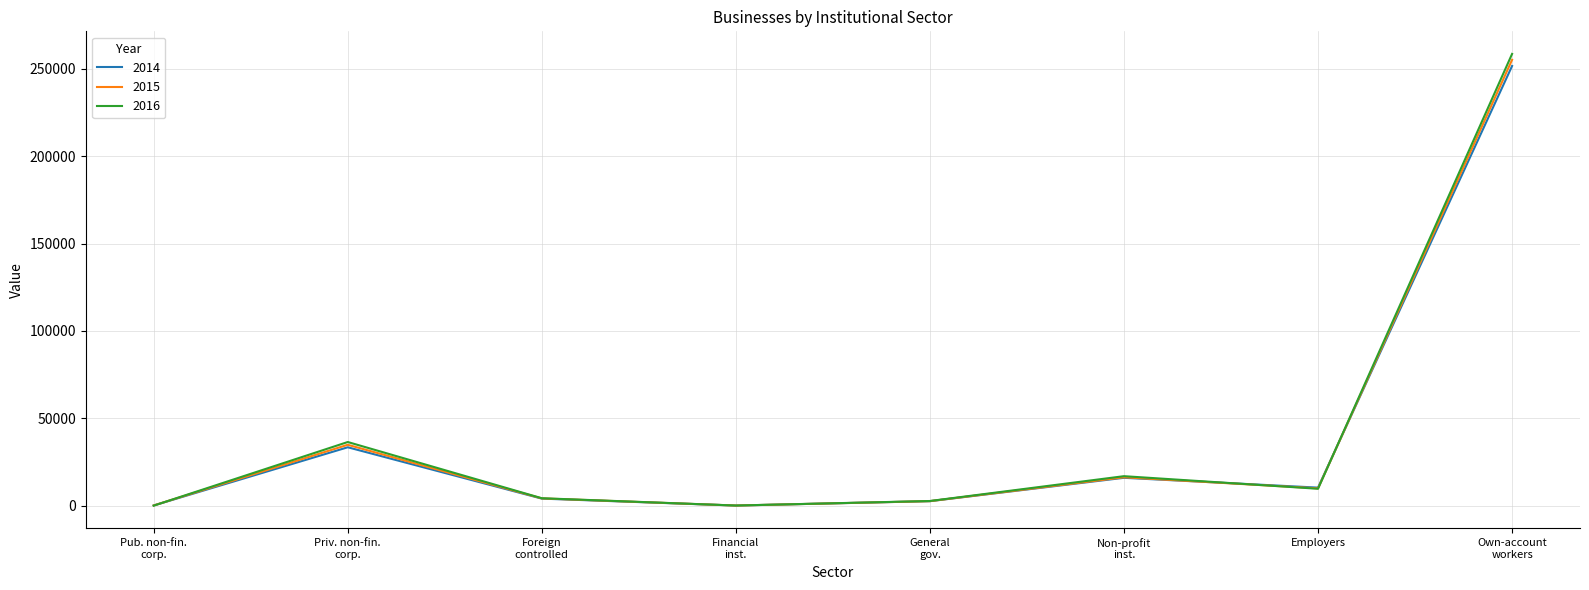

What is the greatest value displayed?

258461